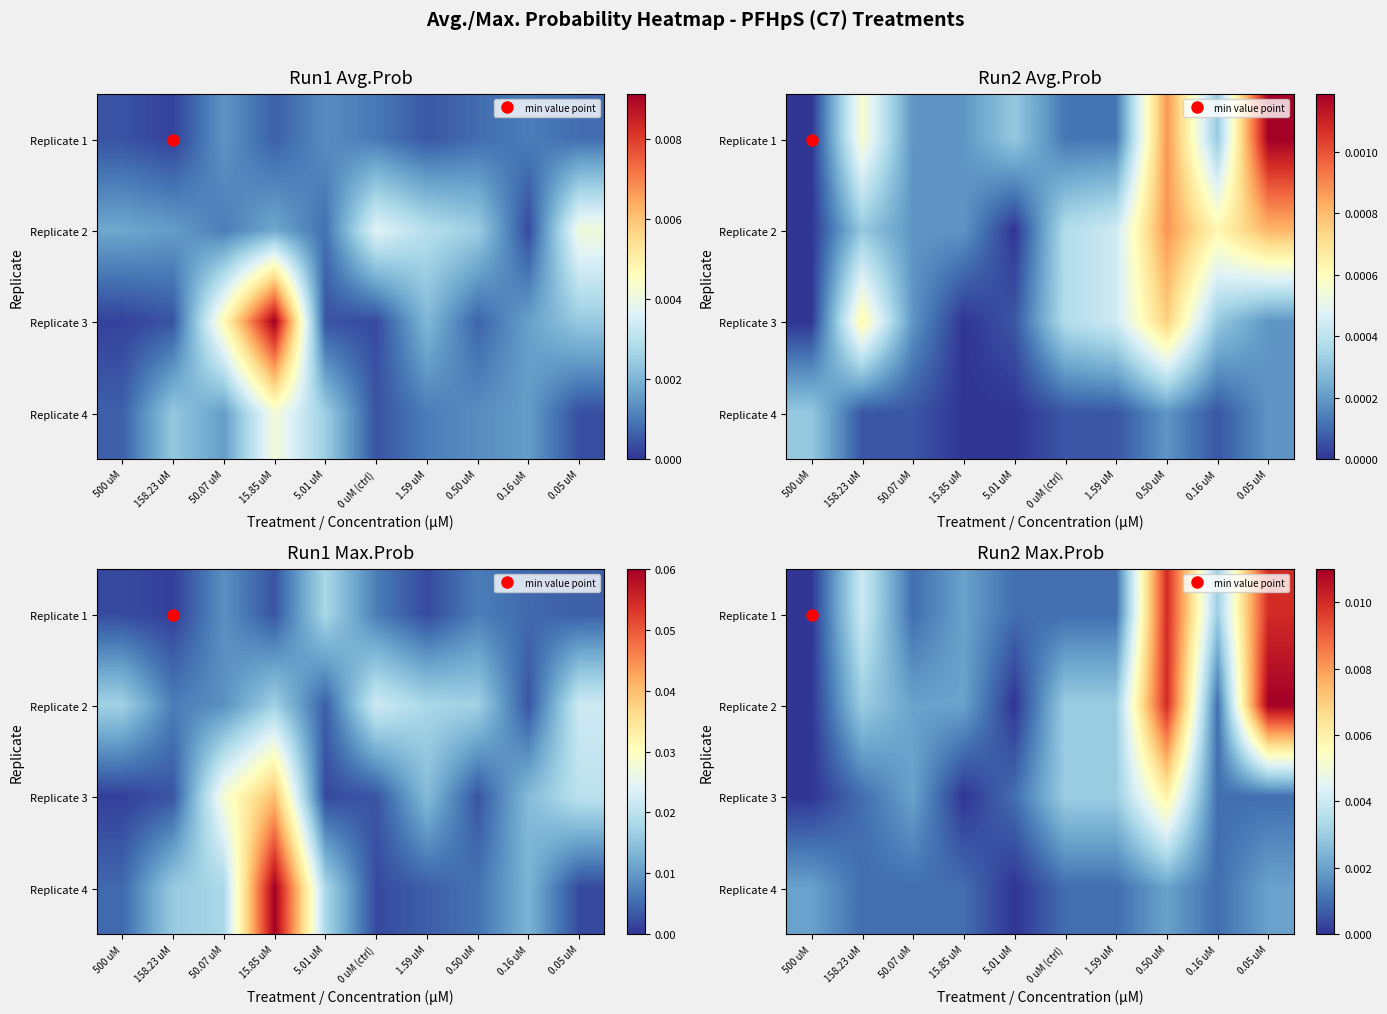

Is the value of Replicate 2 at 5.01 uM greater than the value of Replicate 3 at 1.59 uM?

No